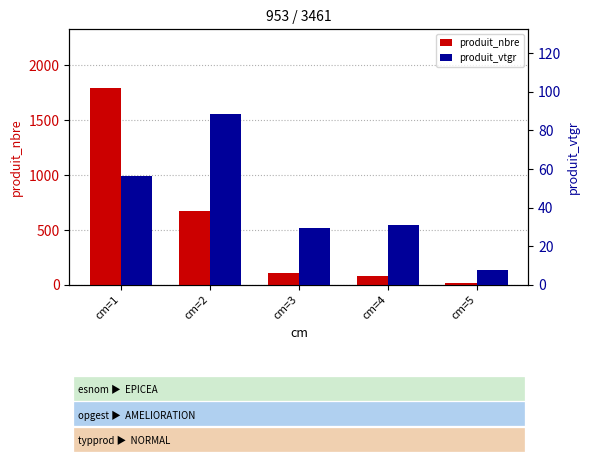

What are all the series names shown in the legend?

produit_nbre, produit_vtgr